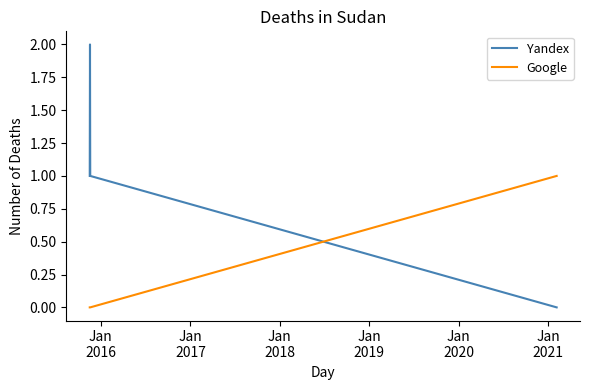

Rank the series by their maximum value, from lowest to highest.

Google, Yandex